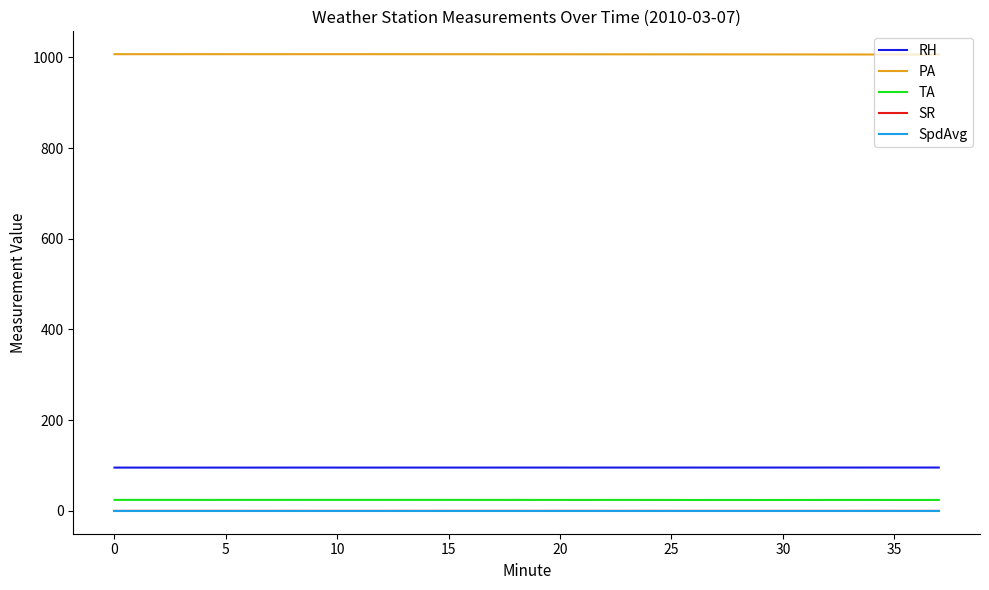

True or false: PA and SpdAvg cross at least once.

False